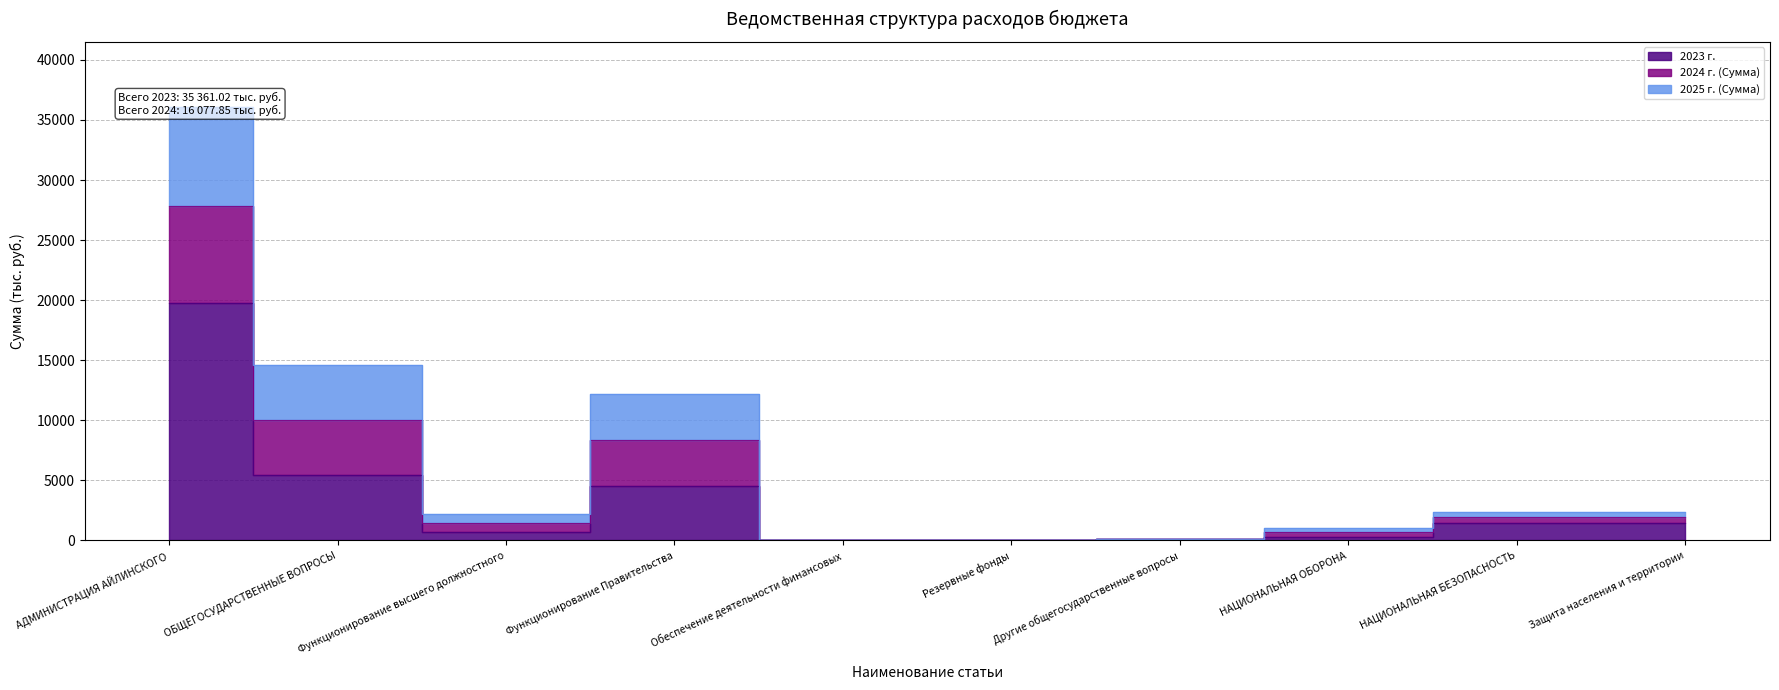

Where does the 2023 г. series first go above 1443?

АДМИНИСТРАЦИЯ АЙЛИНСКОГО